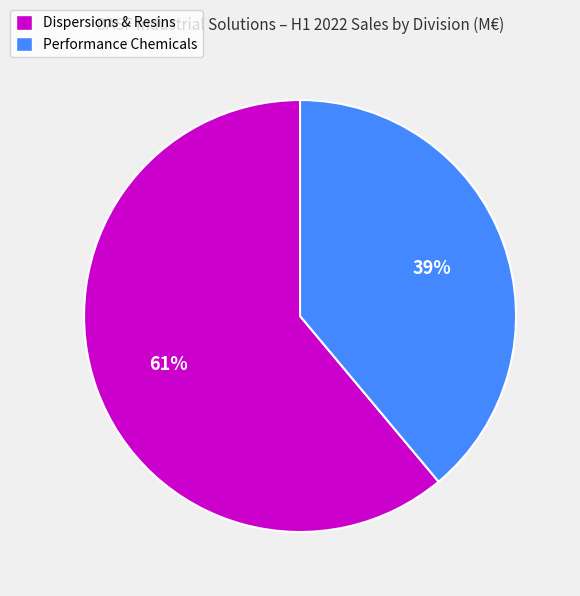

Rank the categories by value from highest to lowest.

Dispersions & Resins, Performance Chemicals